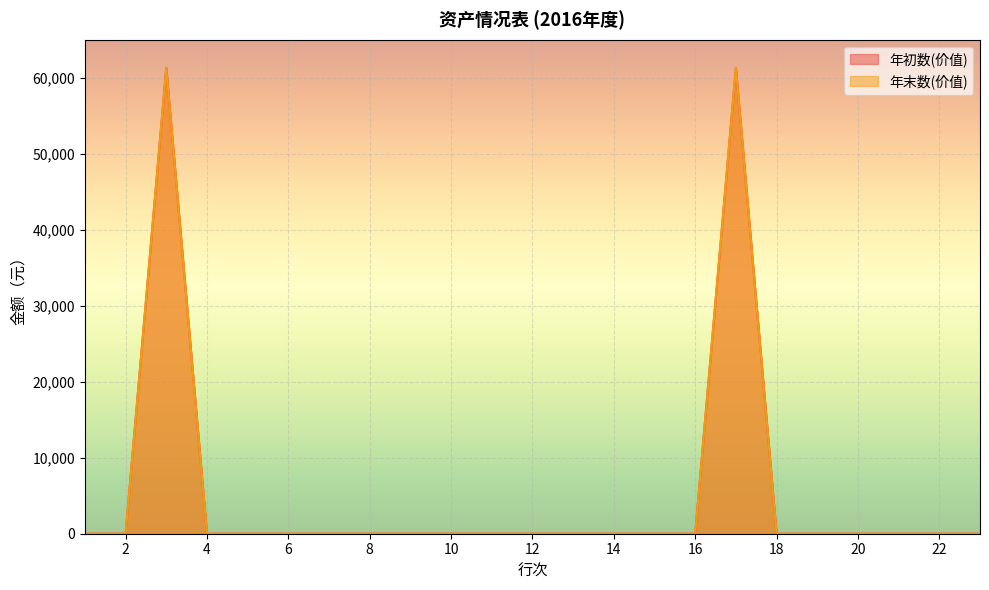

What is the difference between the second highest and second lowest values in the 年初数(价值) series?

61300